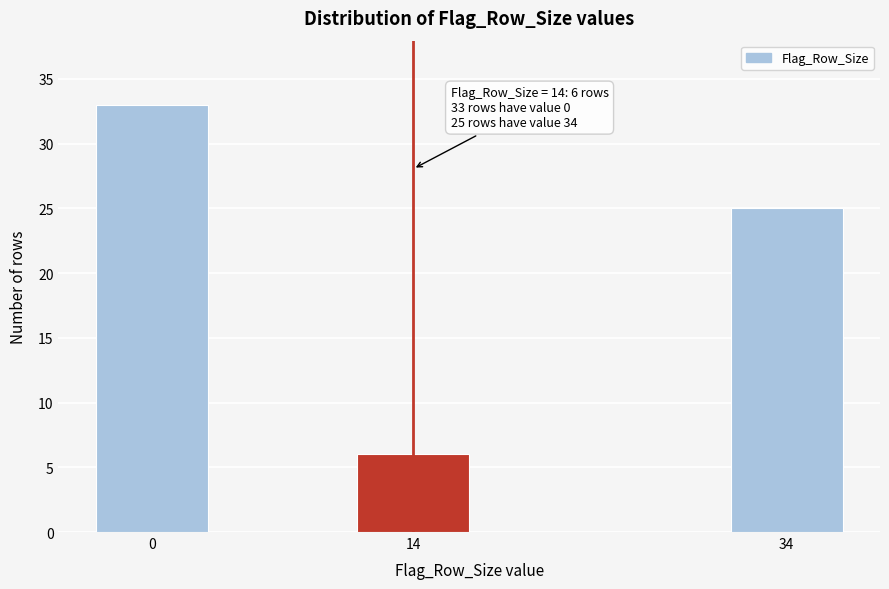

Reading left to right, extract all data points from this chart.

33	6	25